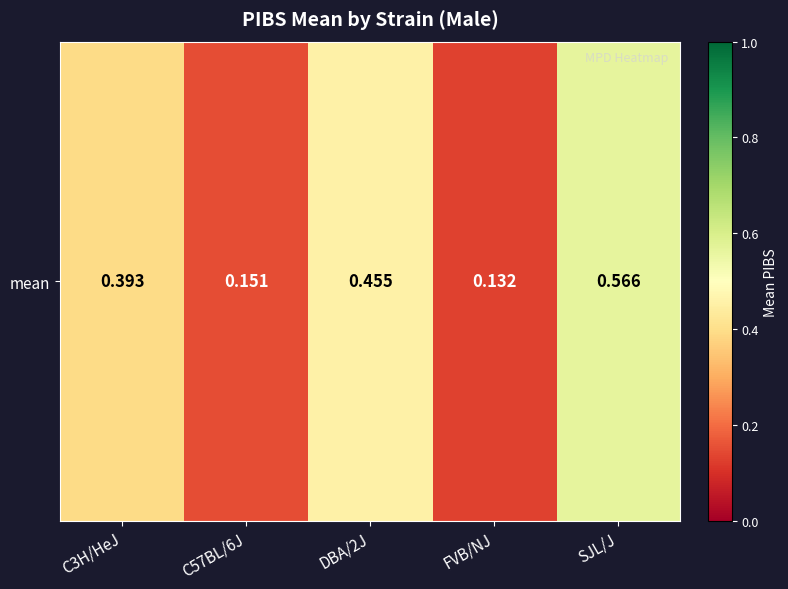

Read the value at DBA/2J.

0.5